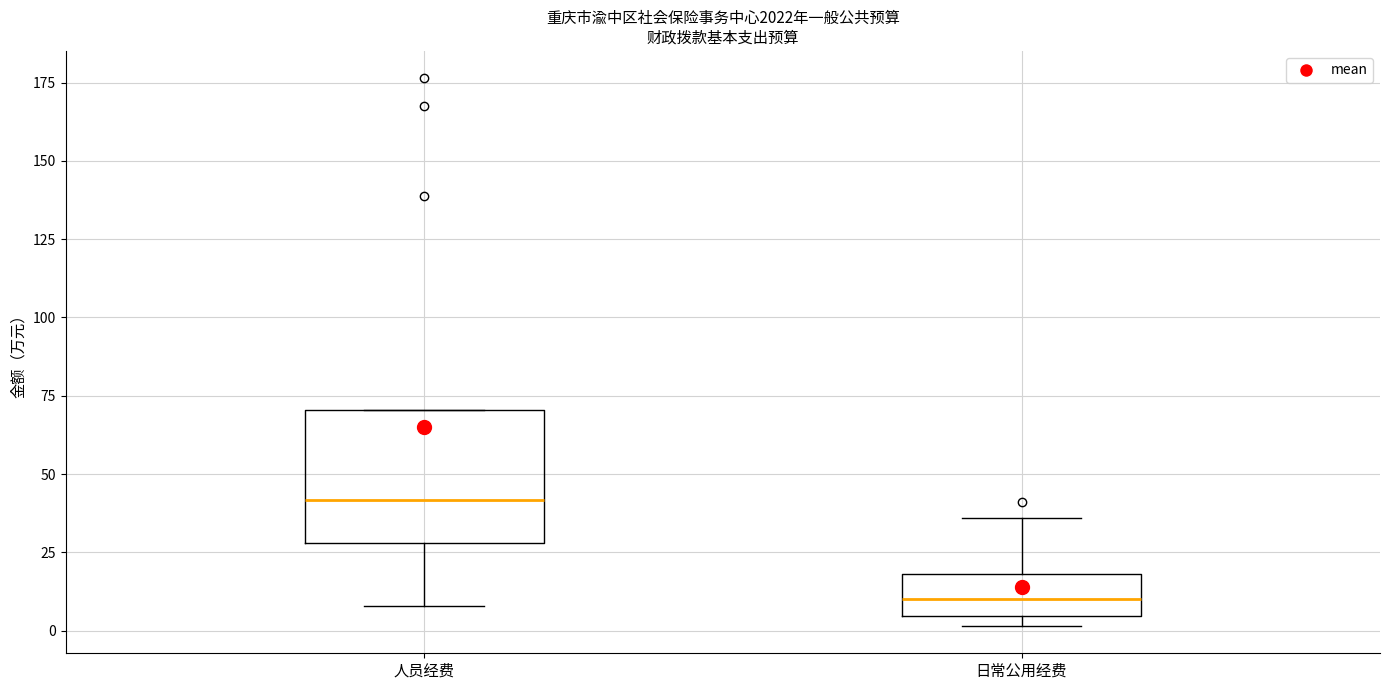

Which box's median line is the highest?

人员经费